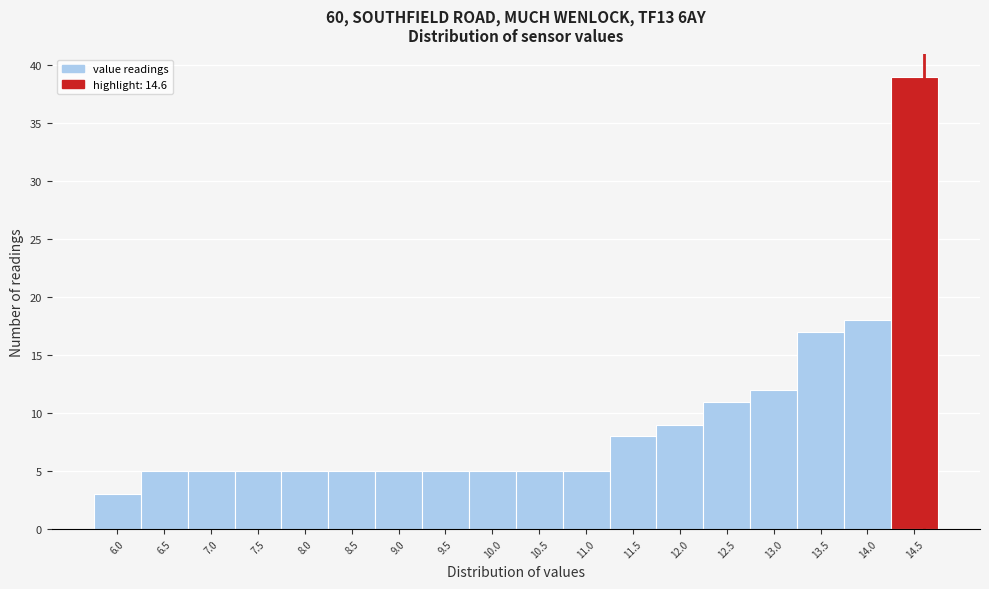

What is the height of the bar covering 11.75 to 12.25 on the x-axis? The values are not printed on the chart, so give them approximately, as read against the axis.

9